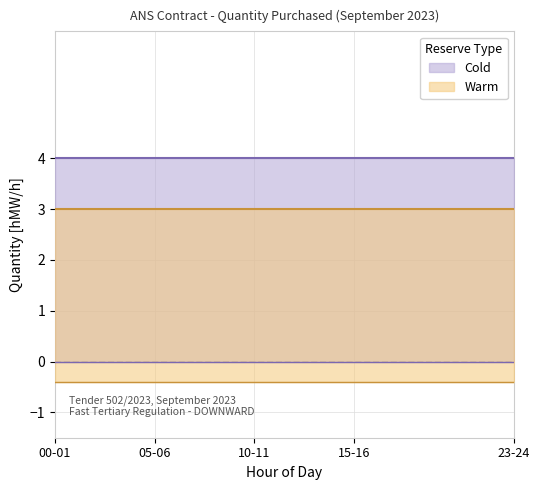

Which category has the highest value across all series?

00-01